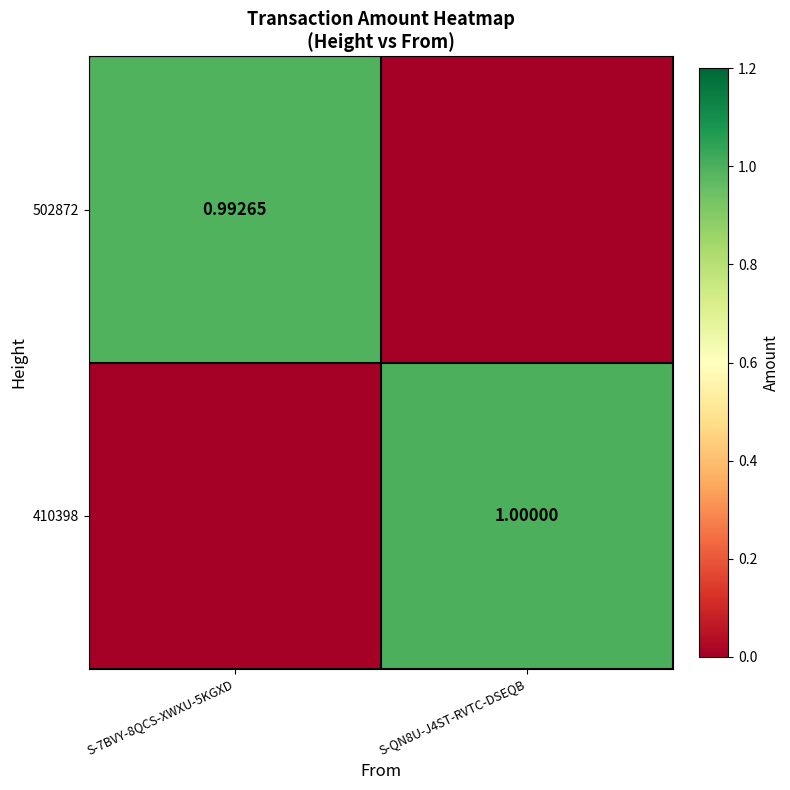

Is the value of 410398 at S-7BVY-8QCS-XWXU-5KGXD greater than the value of 502872 at S-7BVY-8QCS-XWXU-5KGXD?

No